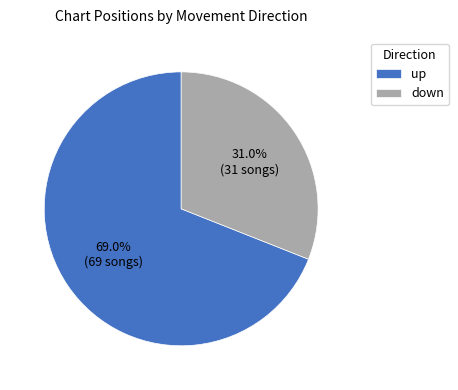

What percentage is NOT represented by down?

69.0%